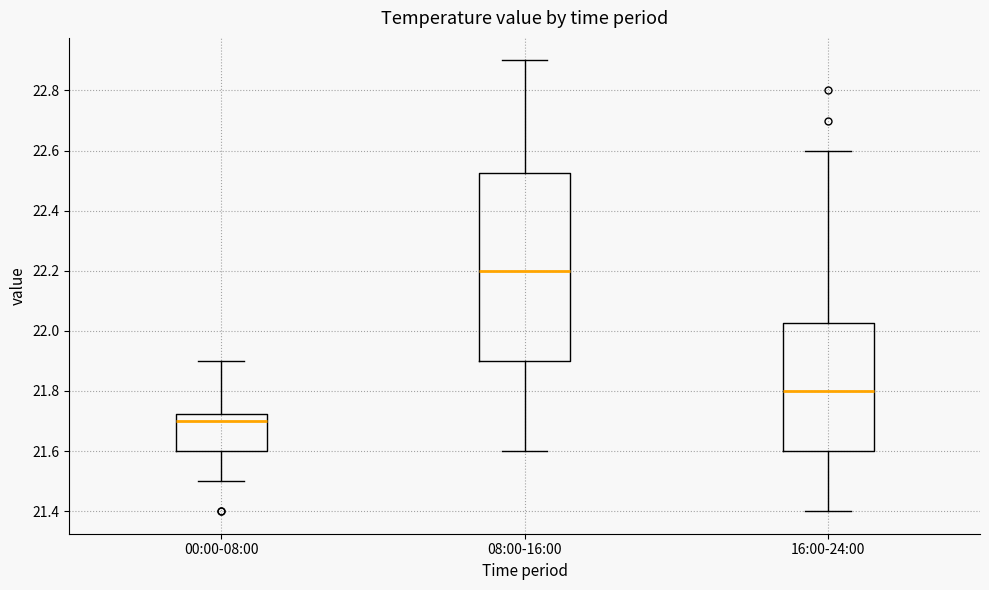

Where is the upper edge of the box for 08:00-16:00 on the y-axis? The values are not printed on the chart, so give them approximately, as read against the axis.

22.52